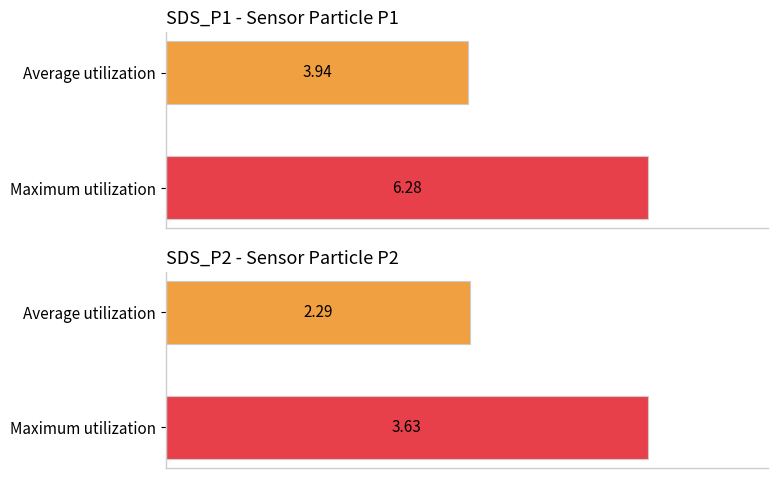

Which series has the largest total across all categories?

SDS_P1